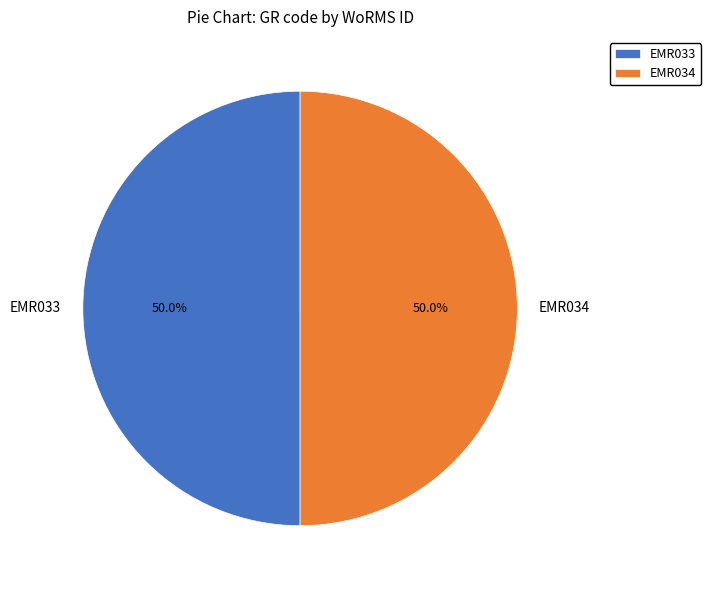

True or false: EMR034 accounts for 56% of the total.

False